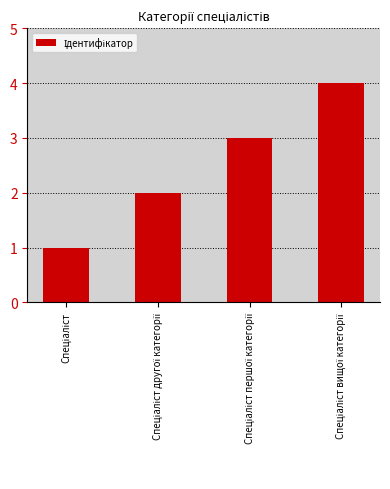

What is the maximum value shown in the chart?

4